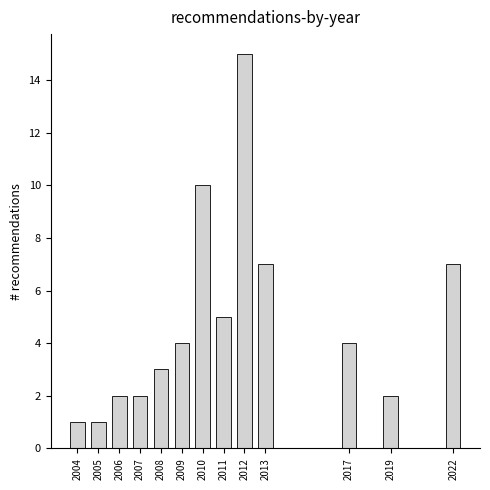

Reading right to left, list all the values displayed in this chart.

2022=7	2019=2	2017=4	2013=7	2012=15	2011=5	2010=10	2009=4	2008=3	2007=2	2006=2	2005=1	2004=1